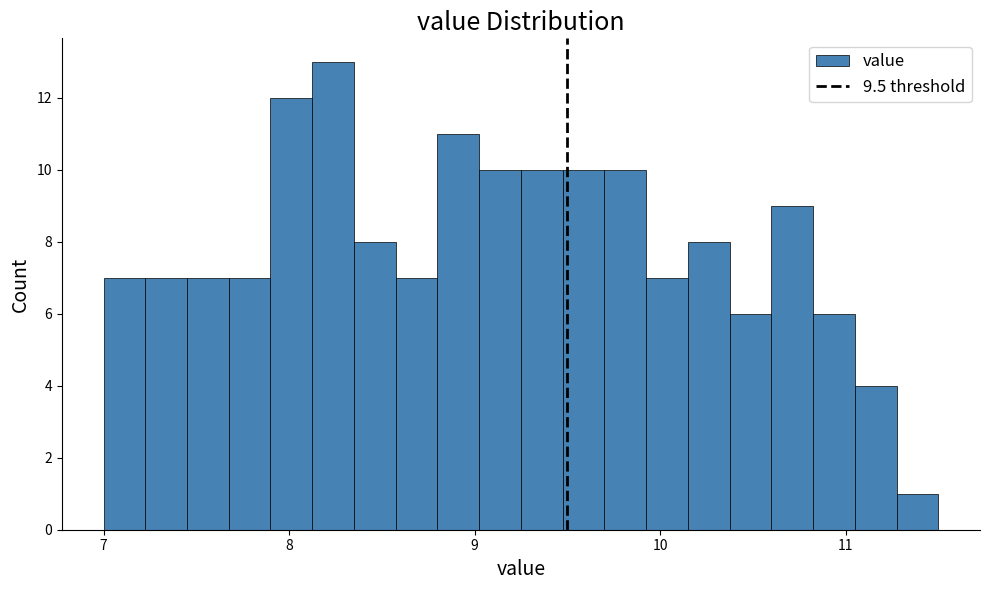

Read against the x-axis, roughly where is the centre of the tallest bar?

8.2